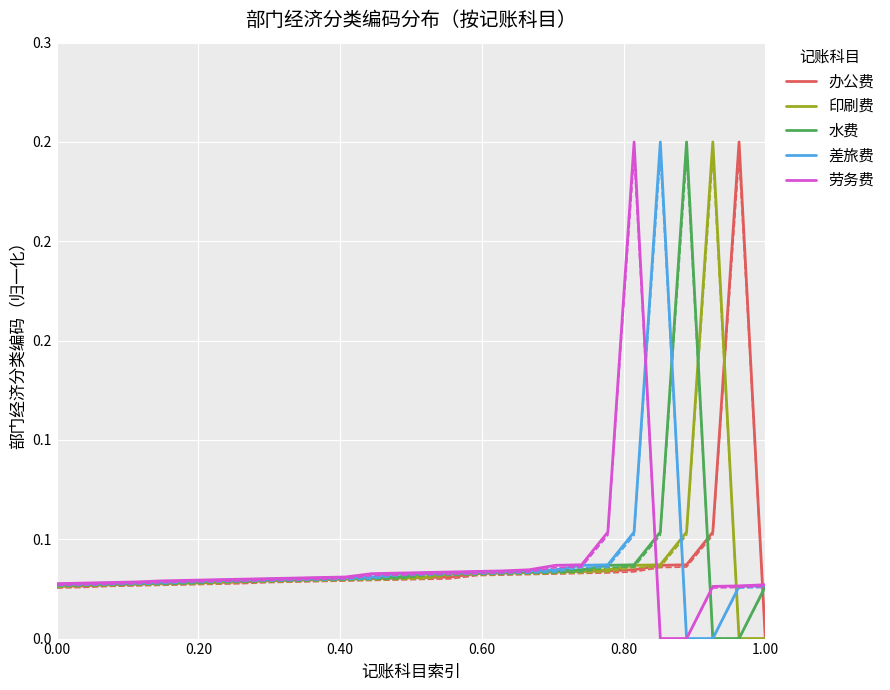

At which category does the chart reach its minimum across all series?

1.00